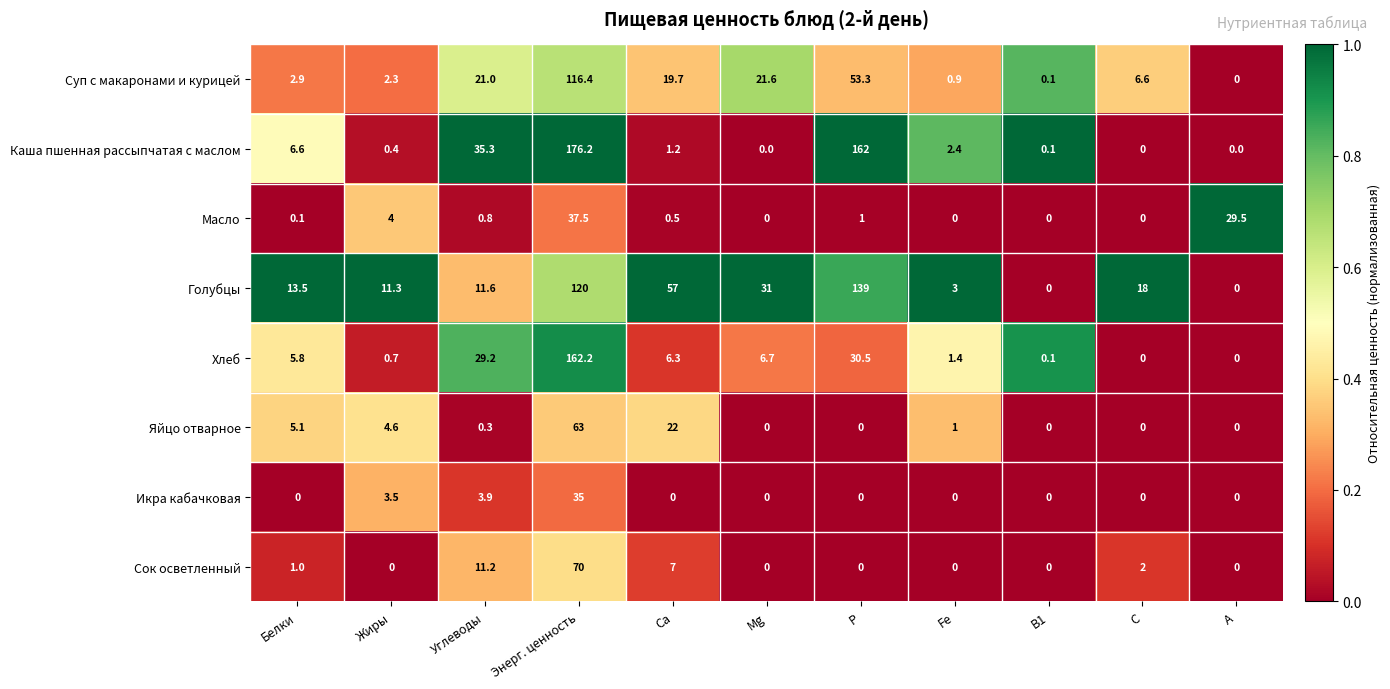

Rank the series by their maximum value, from lowest to highest.

Икра кабачковая, Масло, Яйцо отварное, Сок осветленный, Суп с макаронами и курицей, Голубцы, Хлеб, Каша пшенная рассыпчатая с маслом